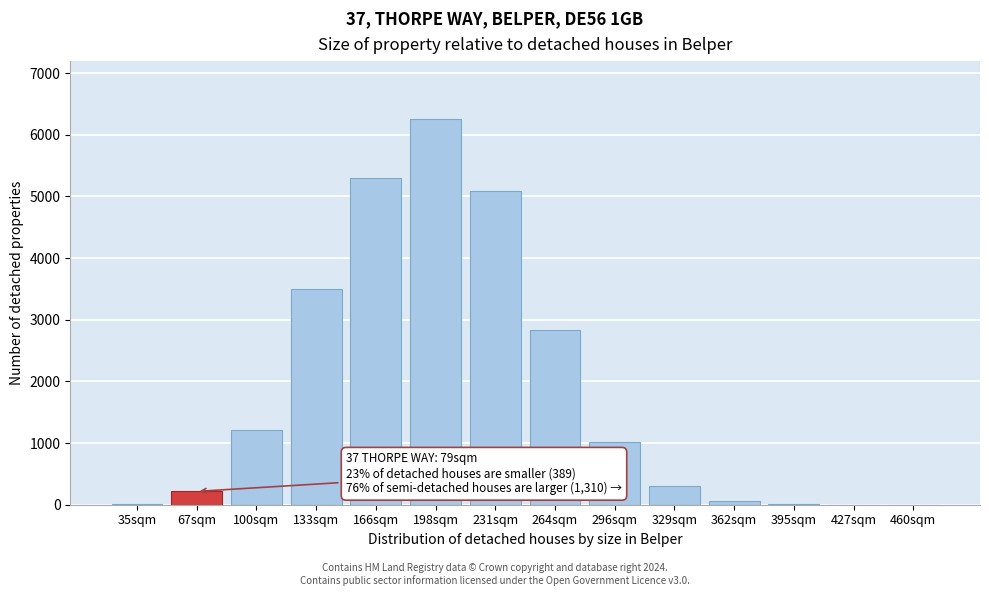

What is the change in value from 100sqm to 329sqm?

-906